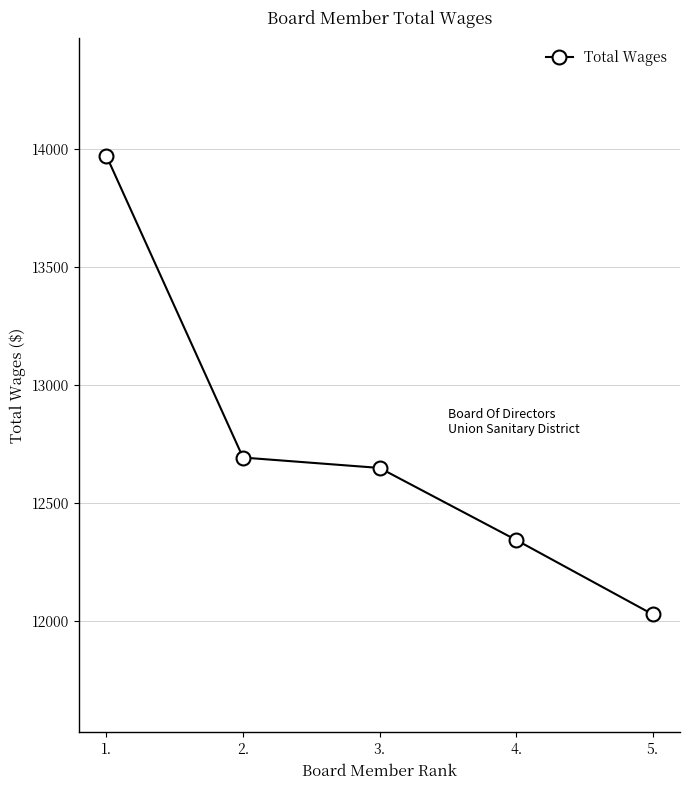

Is it true that the value at 2. is 8833?

False